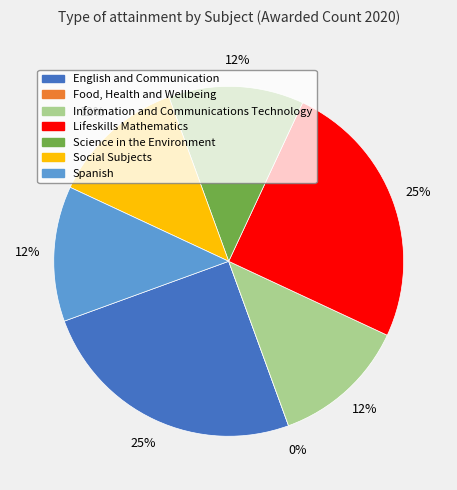

How many slices are in this pie chart?

7